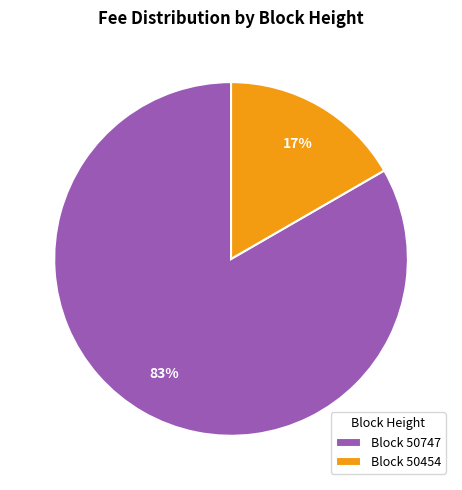

What is the smallest slice in the pie chart?

Block 50454